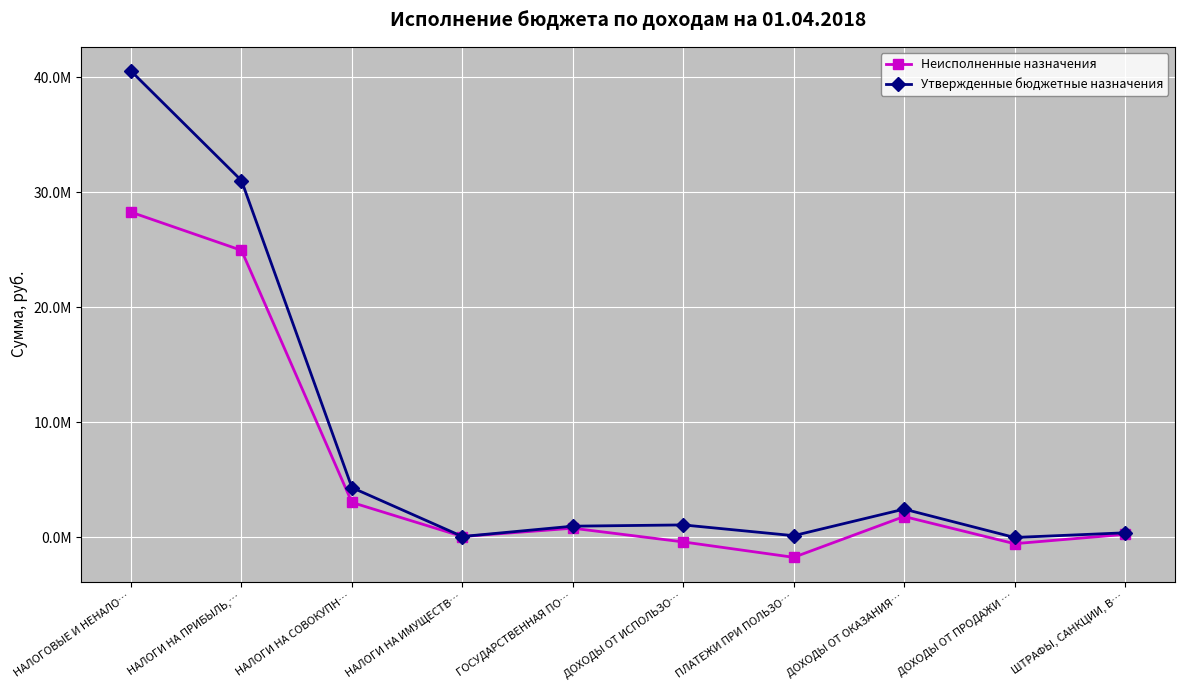

What are all the series names shown in the legend?

Неисполненные назначения, Утвержденные бюджетные назначения